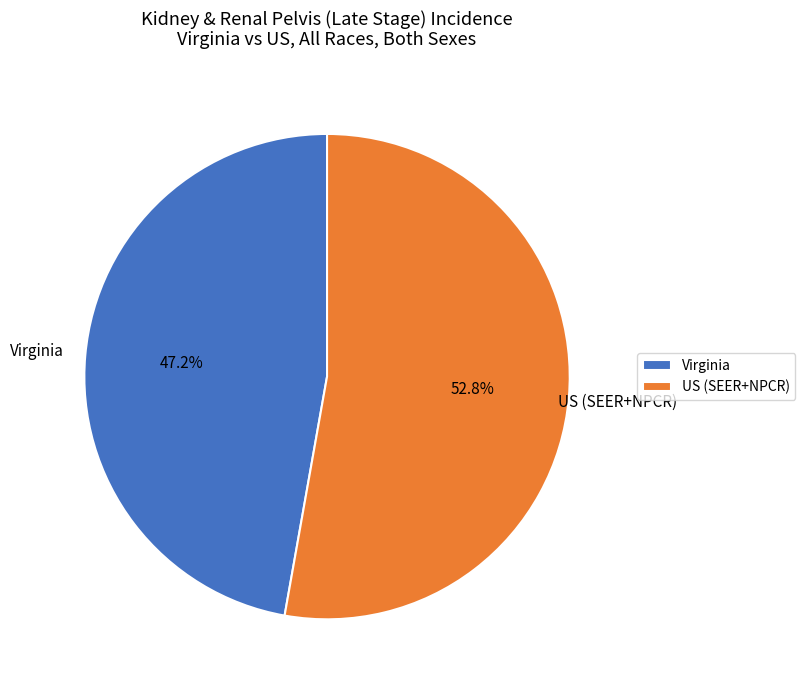

Approximately how many times larger is the value at US (SEER+NPCR) compared to Virginia?

1.1